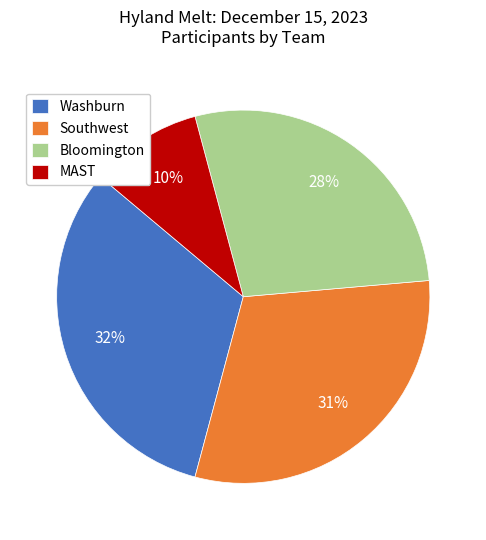

To the nearest percent, what portion does Bloomington represent?

28%